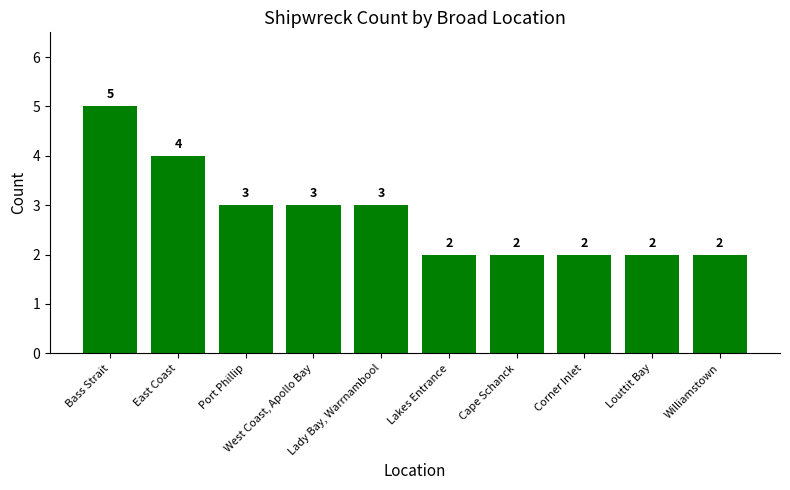

Between Lakes Entrance and Lady Bay, Warrnambool, which is larger?

Lady Bay, Warrnambool